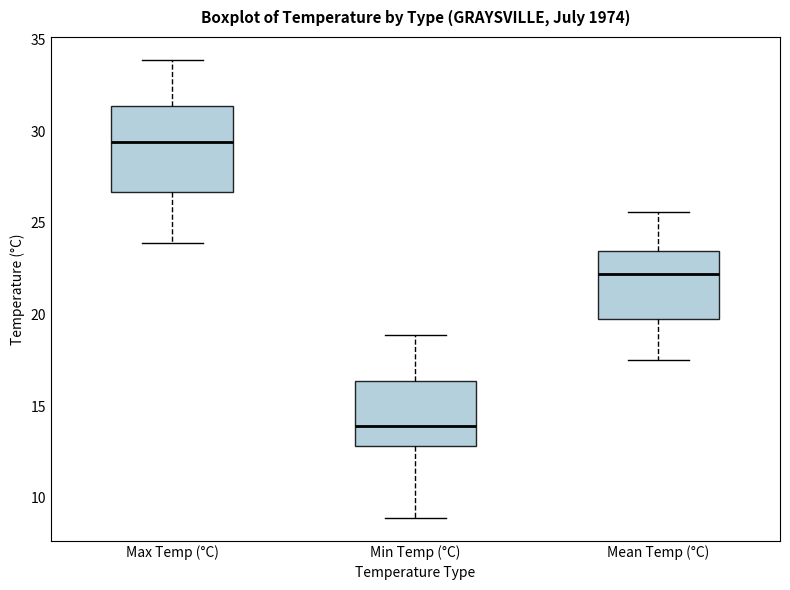

Where does the upper whisker of the box for Min Temp (°C) end on the y-axis? The values are not printed on the chart, so give them approximately, as read against the axis.

19.0